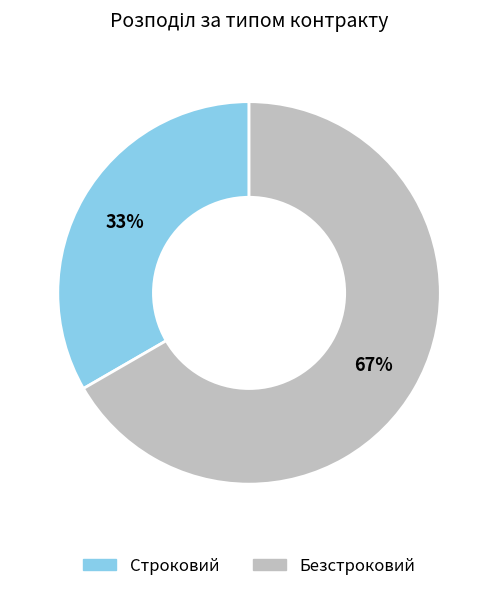

Does Безстроковий account for over 50% of the chart?

Yes